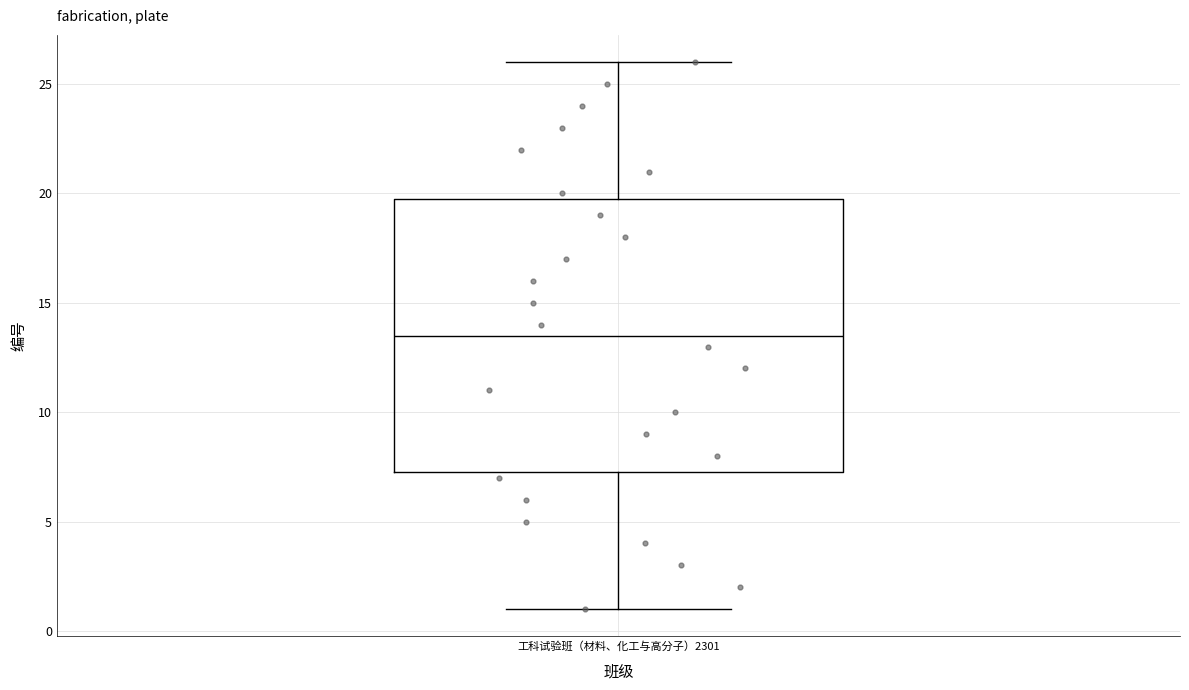

Where does the median line of the box for 工科试验班（材料、化工与高分子）2301 sit on the y-axis? The values are not printed on the chart, so give them approximately, as read against the axis.

13.5